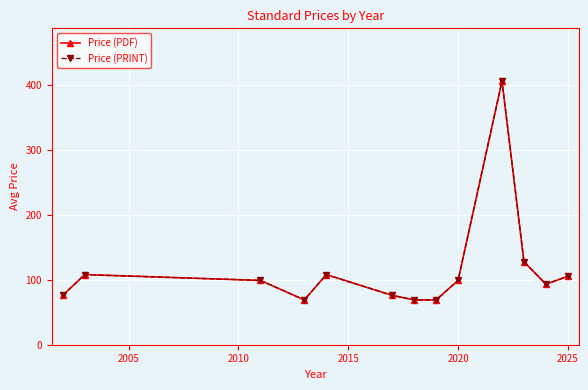

What is the value of the Price (PDF) point at the 5th from the left?

108.0